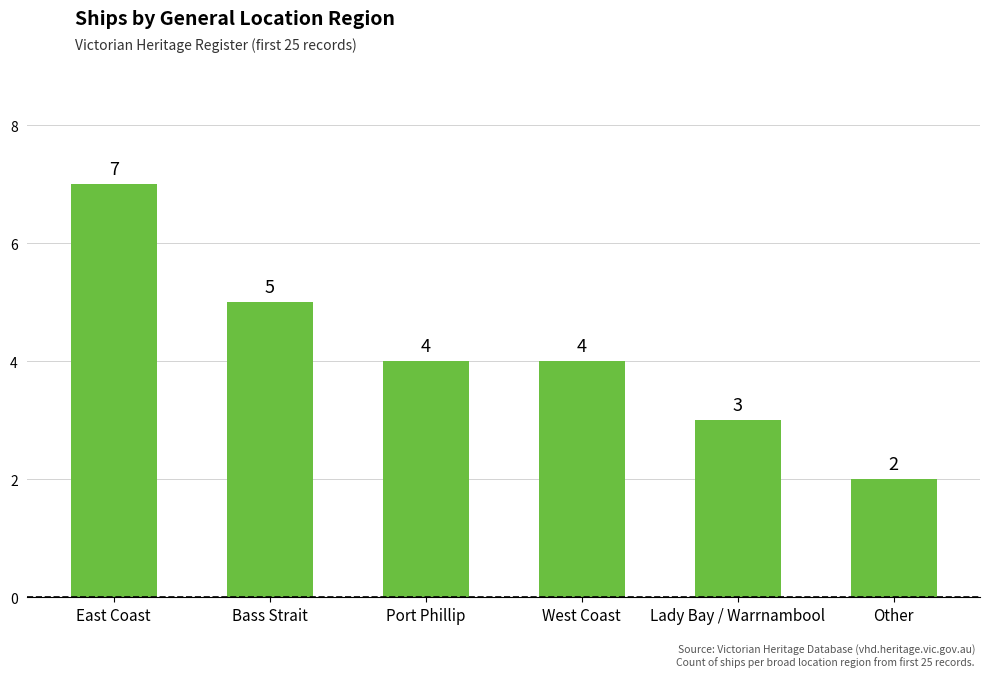

Which category has the highest value across all series?

East Coast